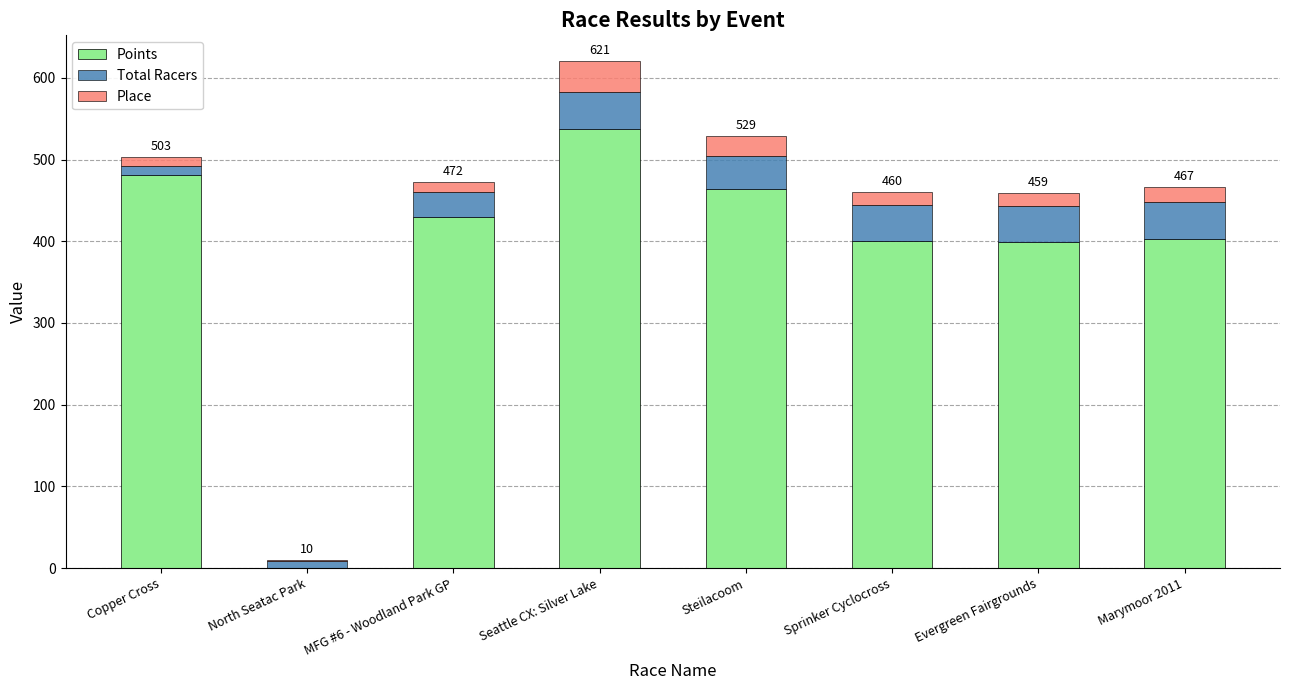

What is the total value across all series at Seattle CX: Silver Lake?

621.0